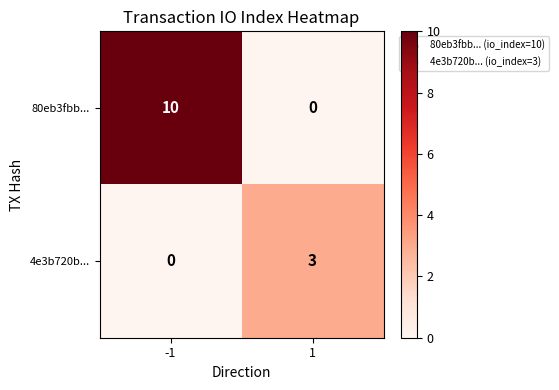

Which series has the largest total across all categories?

80eb3fbb...